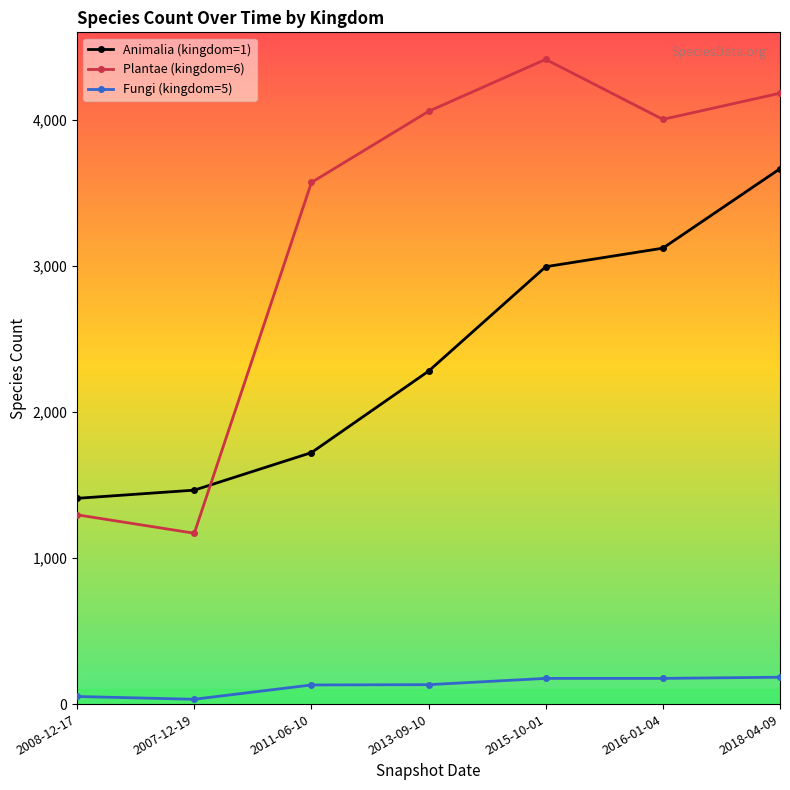

What is the total value across all series at 2018-04-09?

8033